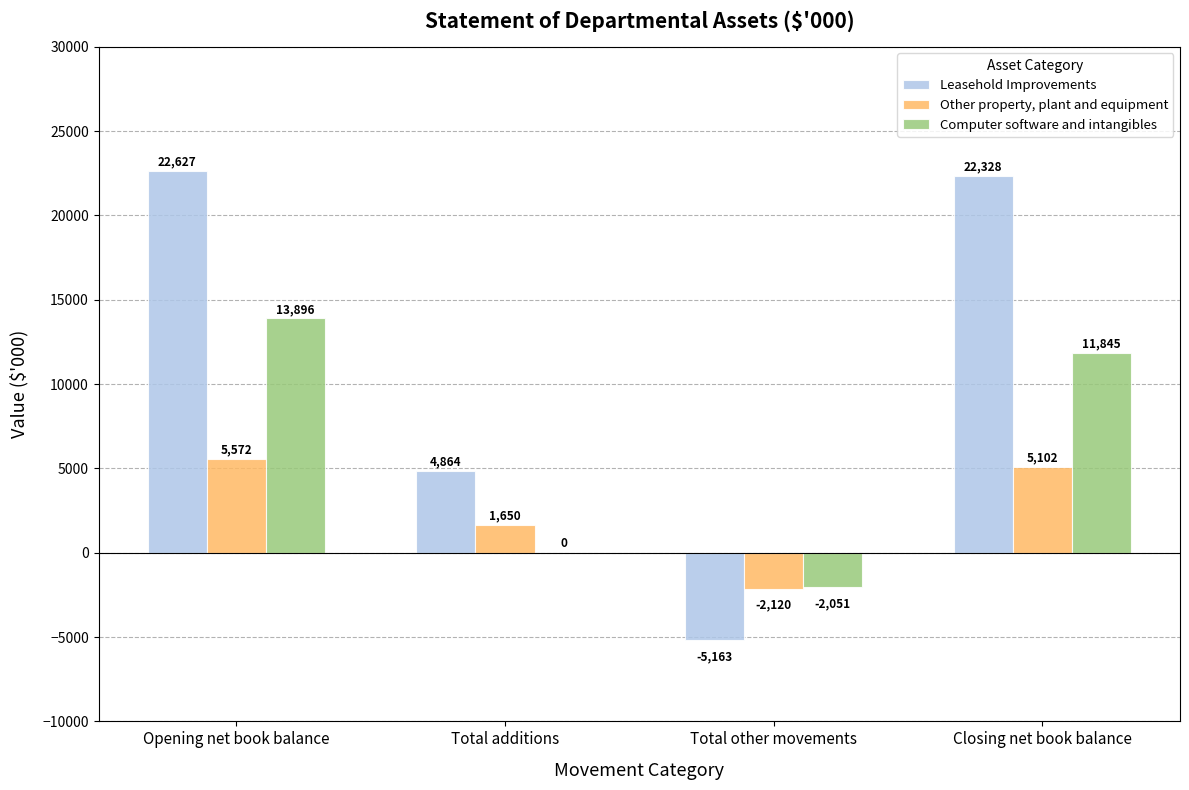

How many groups of bars are there?

4